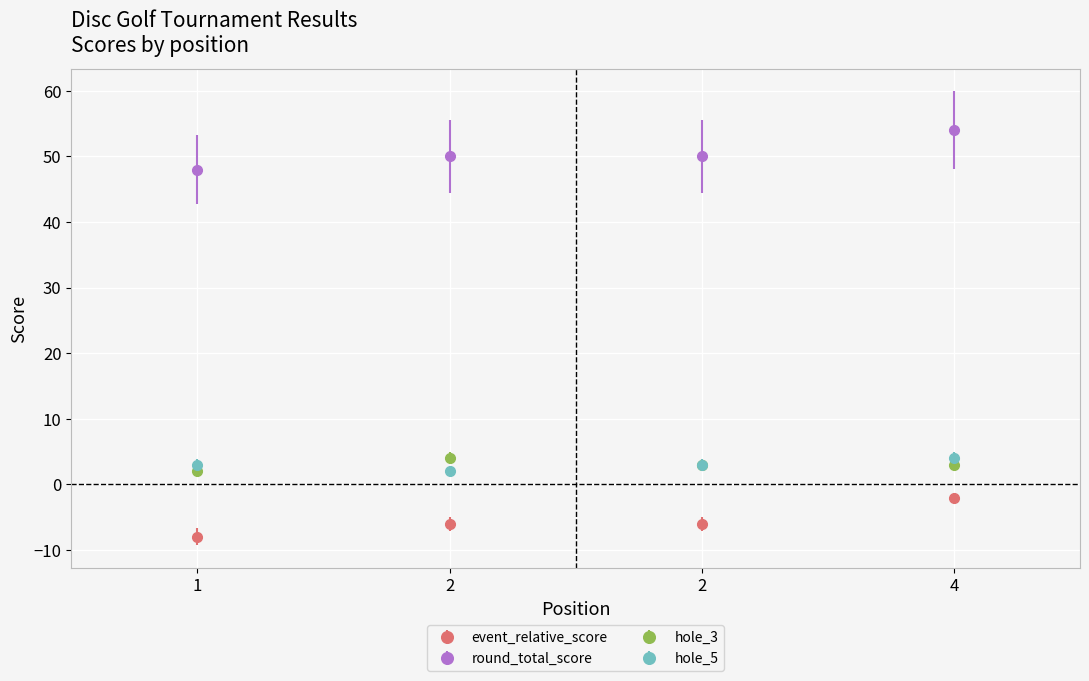

What is the value of the hole_3 point at the 4th from the left?

3